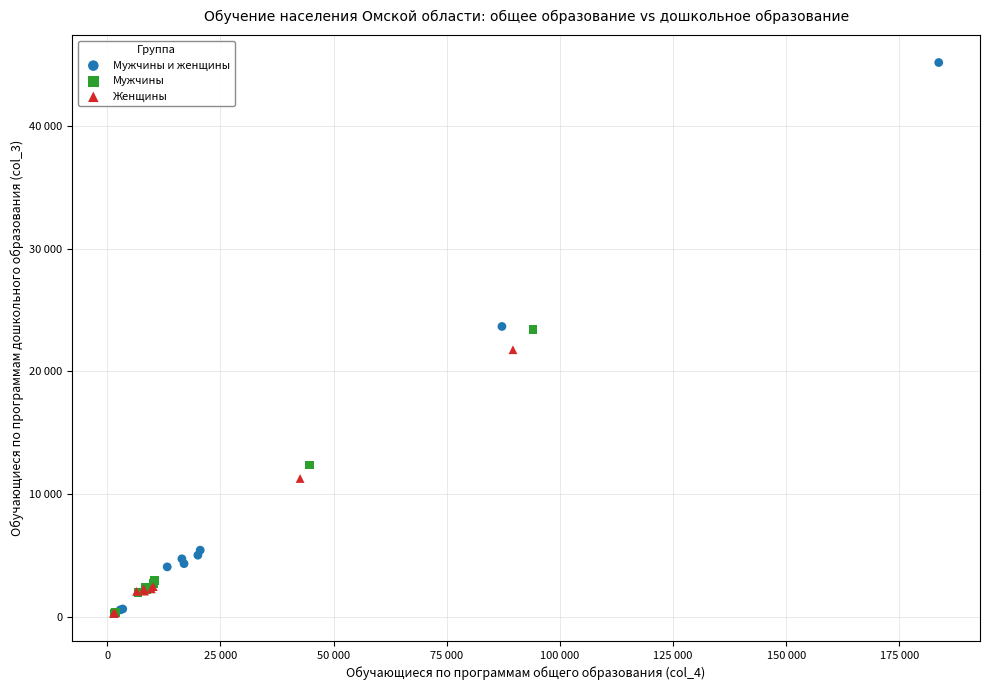

Which series has the widest spread of Y values?

Мужчины и женщины